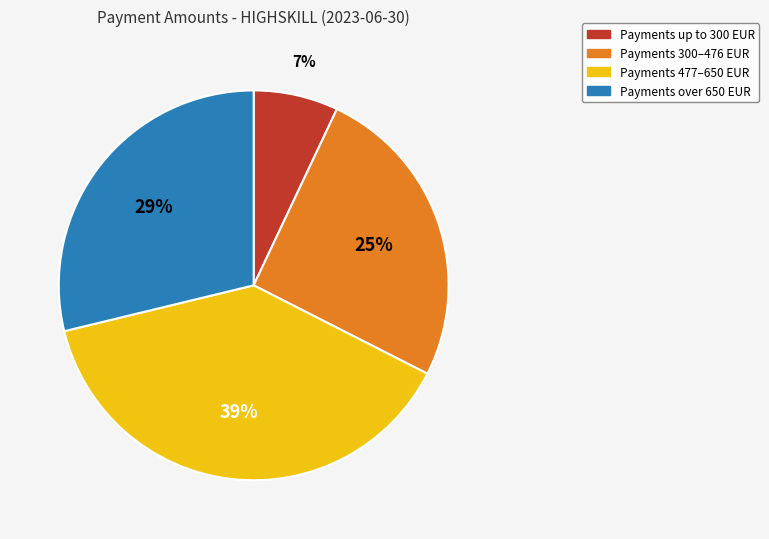

Is there a majority slice in this chart?

No